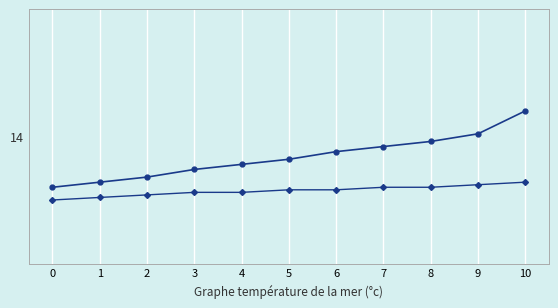

What is the difference between the highest and lowest values at 3?

0.1